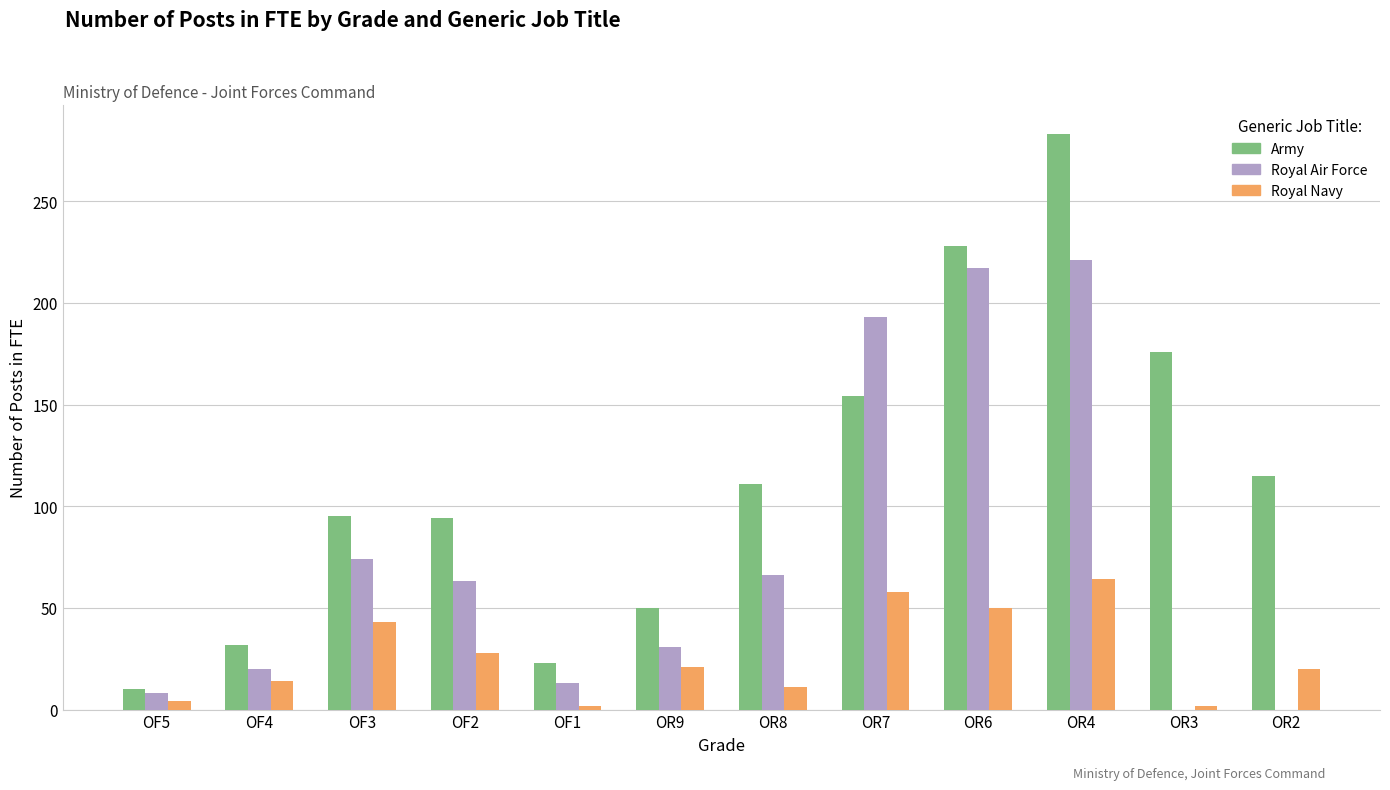

Is the value of Royal Navy at OR6 greater than the value of Royal Air Force at OR6?

No